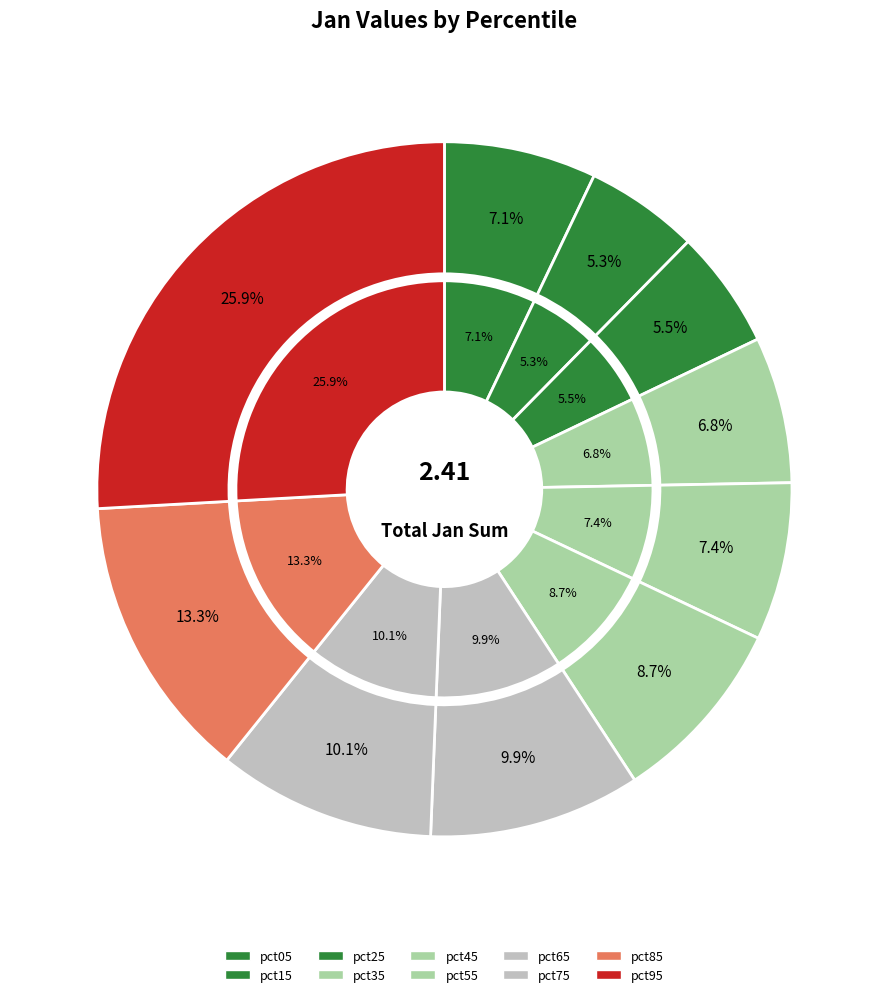

Is there a majority slice in this chart?

No